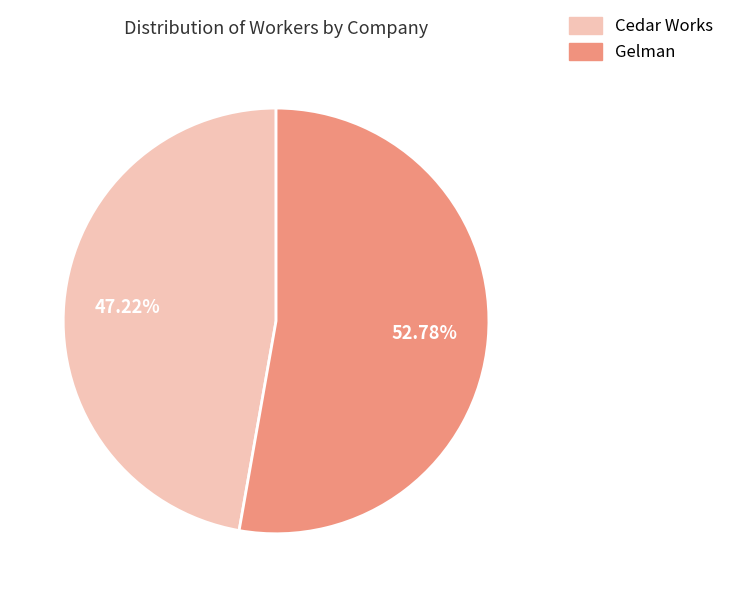

Between Cedar Works and Gelman, which is larger?

Gelman